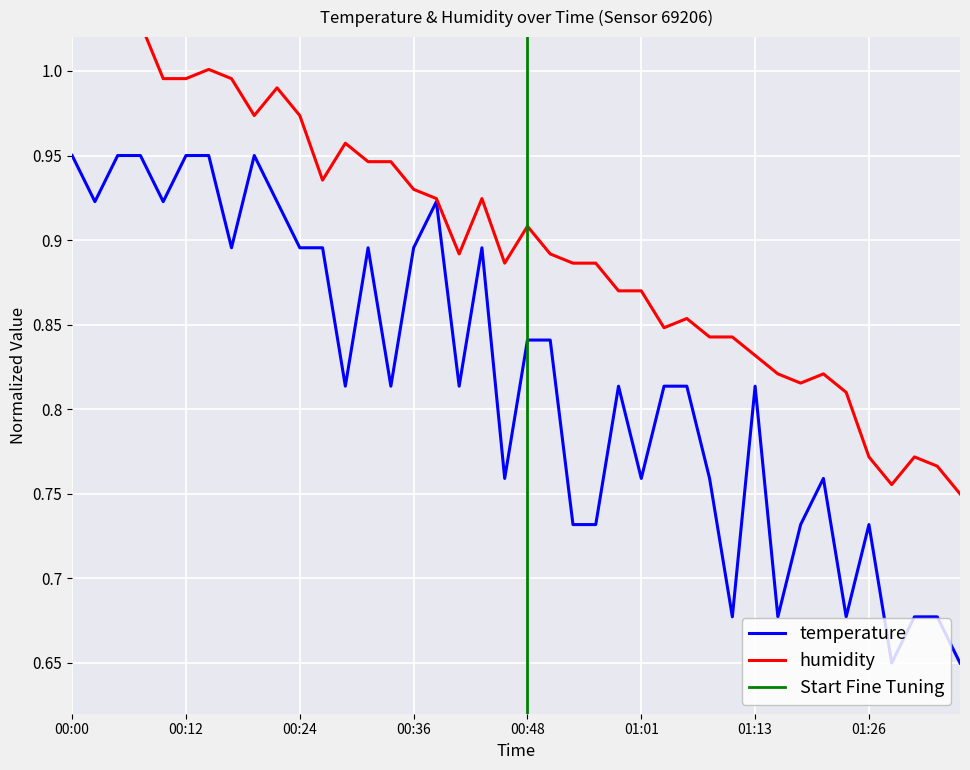

Which label corresponds to the largest value in the chart?

00:02